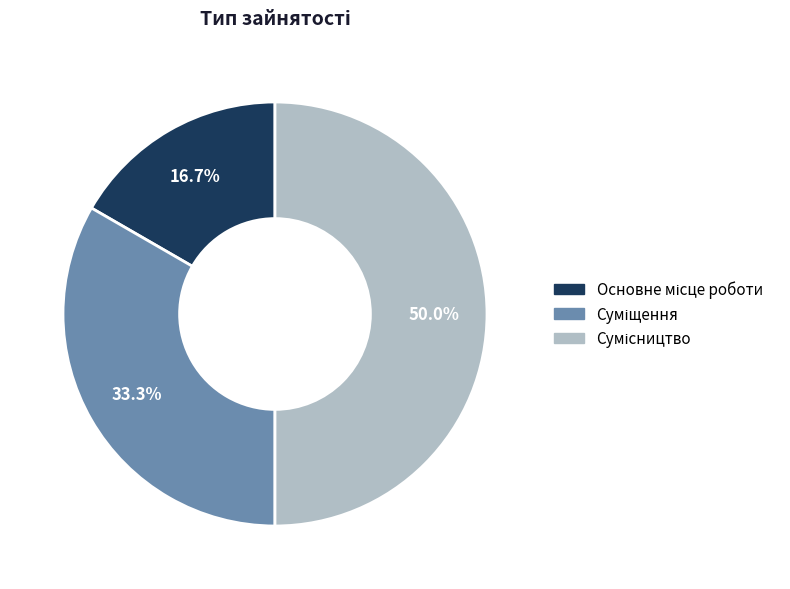

How many segments does this pie chart have?

3